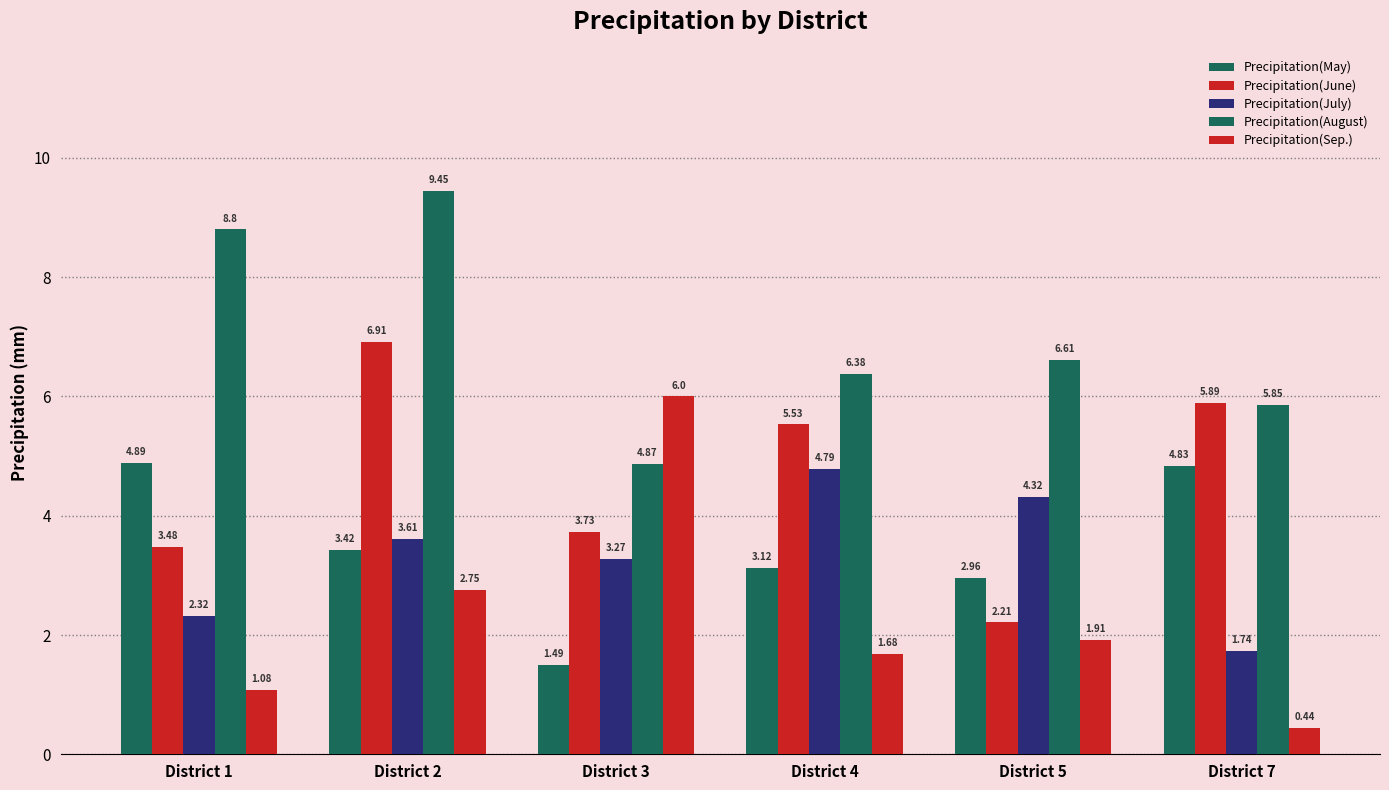

How many groups of bars are there?

6